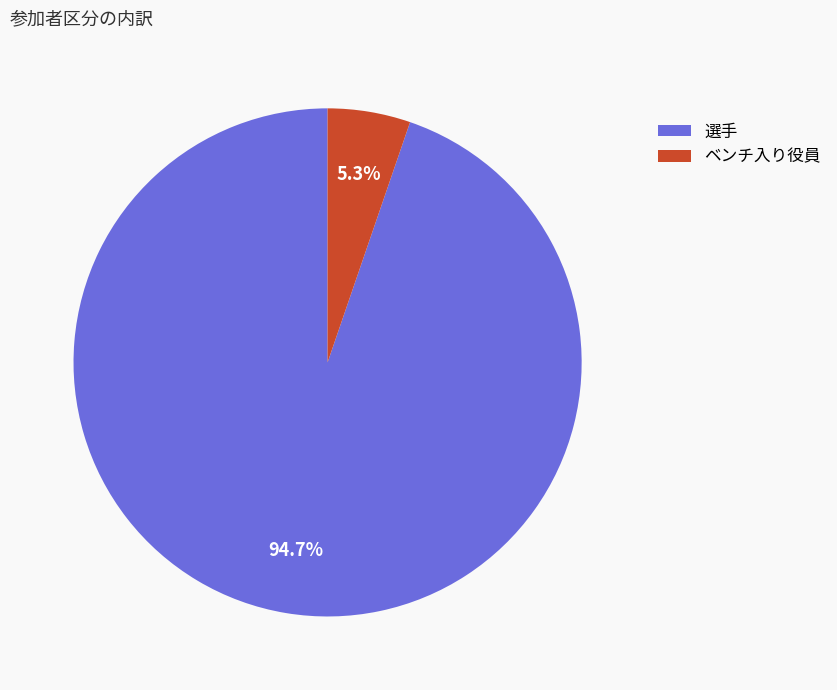

Is there a majority slice in this chart?

Yes